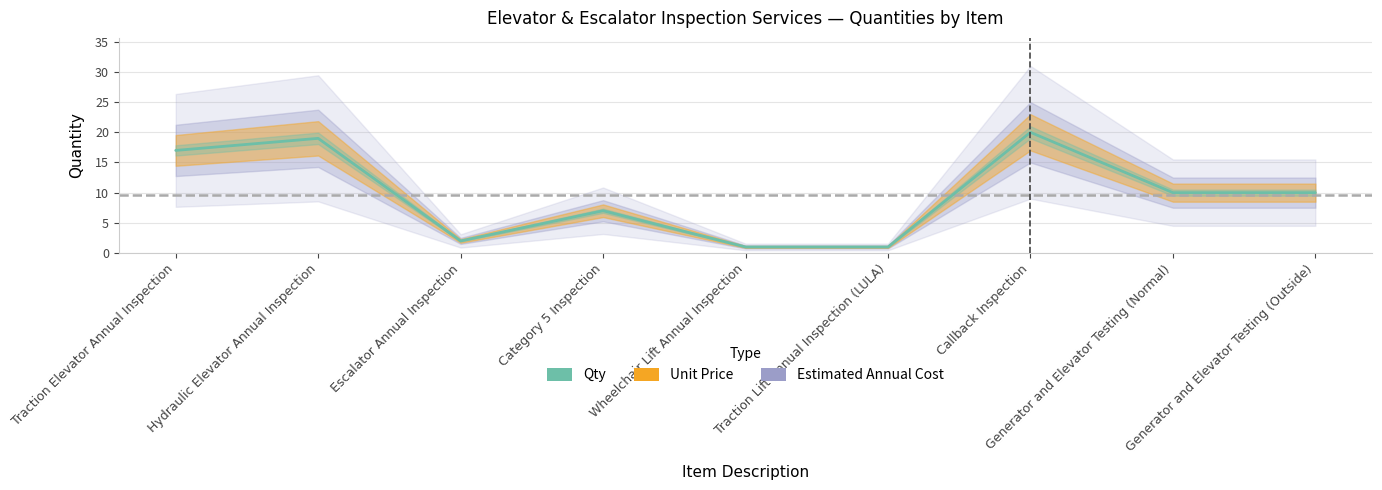

Reading left to right, what are all the values shown in this chart?

Traction Elevator Annual Inspection=17	Hydraulic Elevator Annual Inspection=19	Escalator Annual Inspection=2	Category 5 Inspection=7	Wheelchair Lift Annual Inspection=1	Traction Lift Annual Inspection (LULA)=1	Callback Inspection=20	Generator and Elevator Testing (Normal)=10	Generator and Elevator Testing (Outside)=10